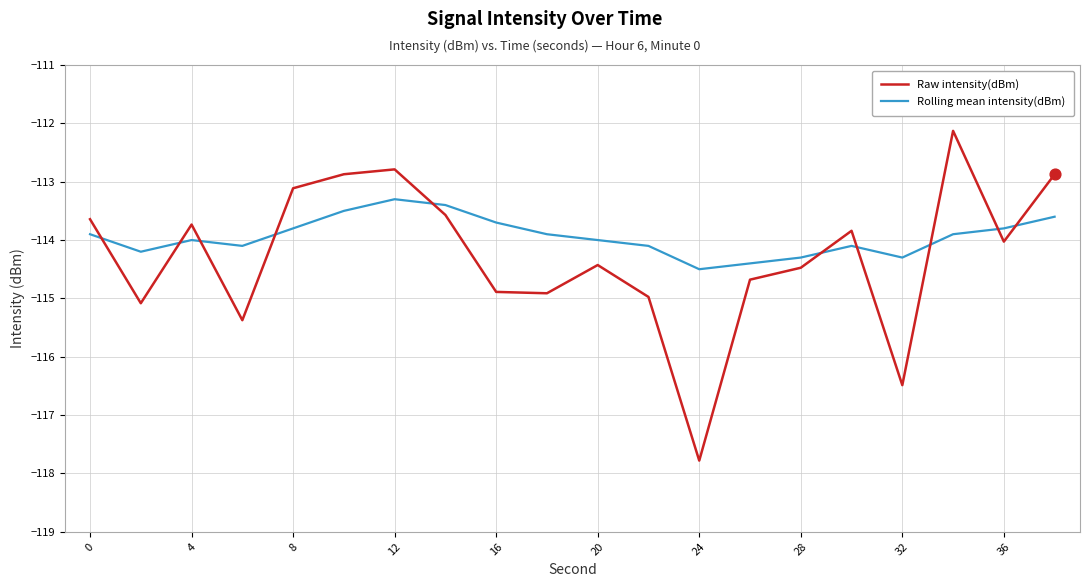

Which series has the largest total across all categories?

Rolling mean intensity(dBm)